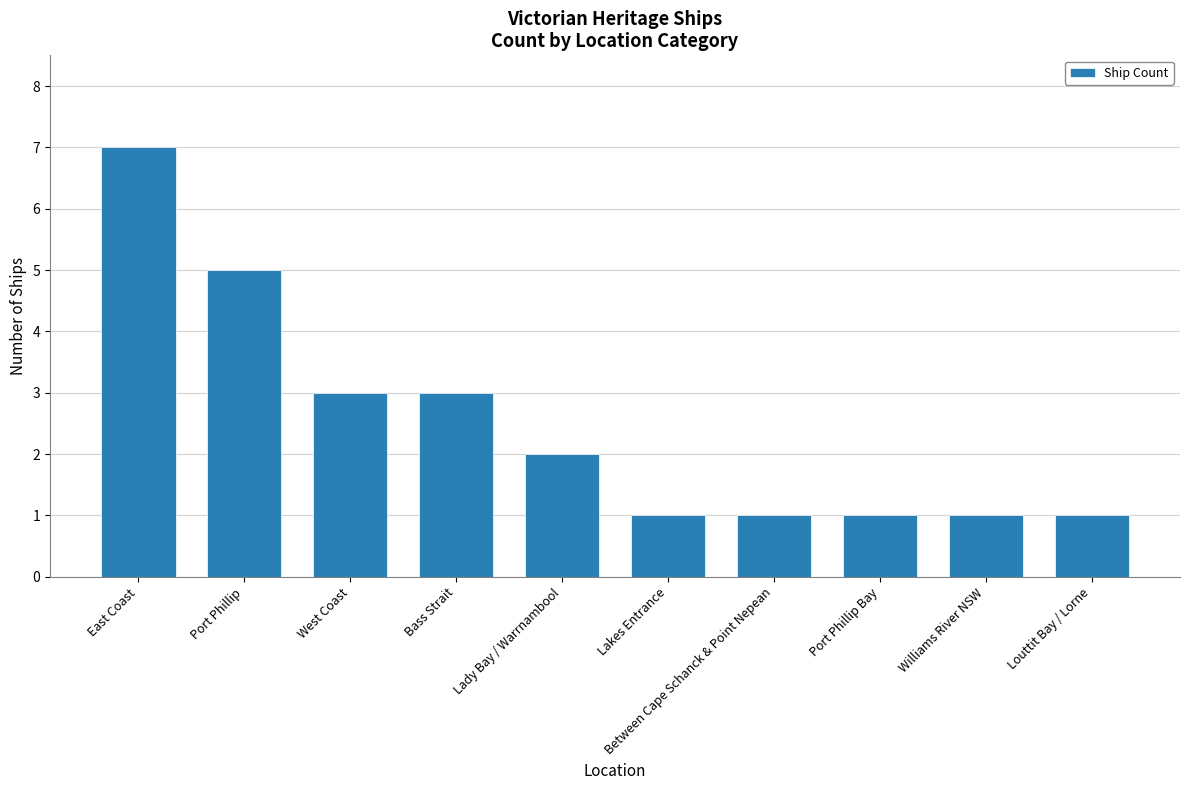

What is the sum of all values?

25